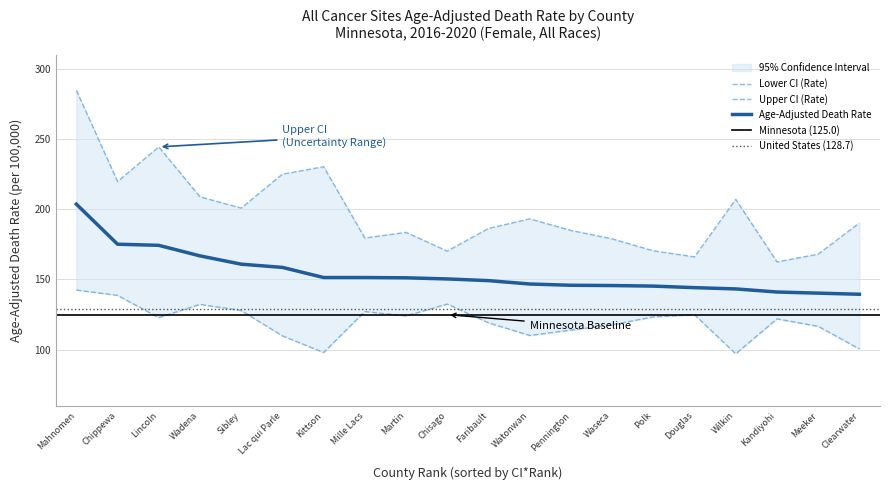

What is the greatest value displayed?

284.6